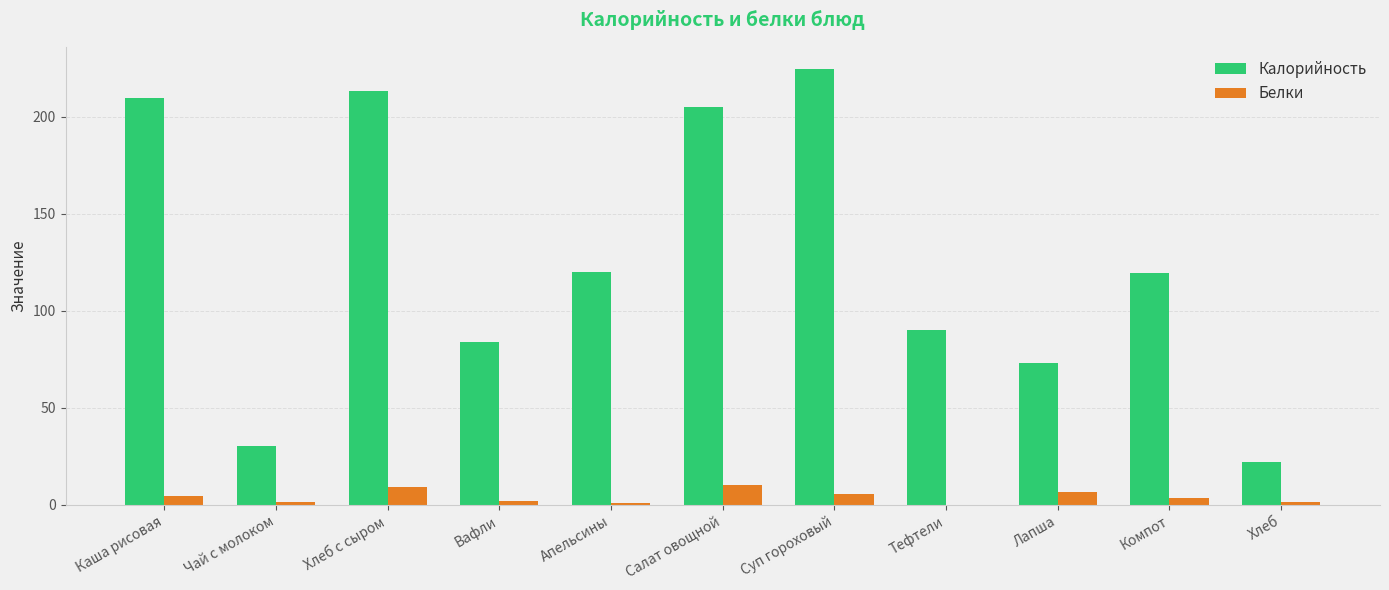

Where does the Калорийность series first go above 119?

Каша рисовая